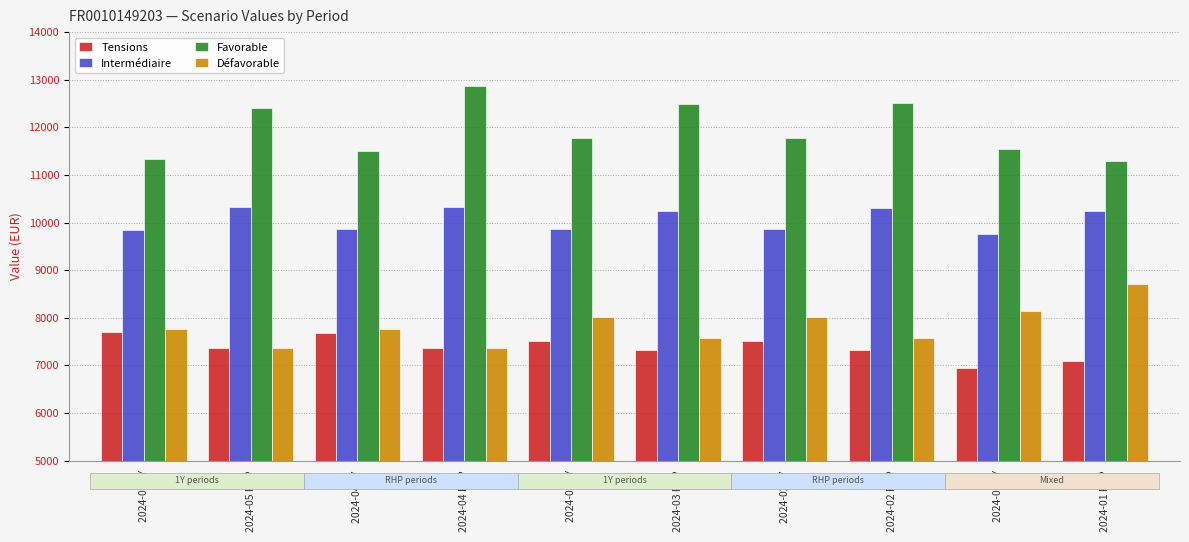

Which series has the largest total across all categories?

Favorable